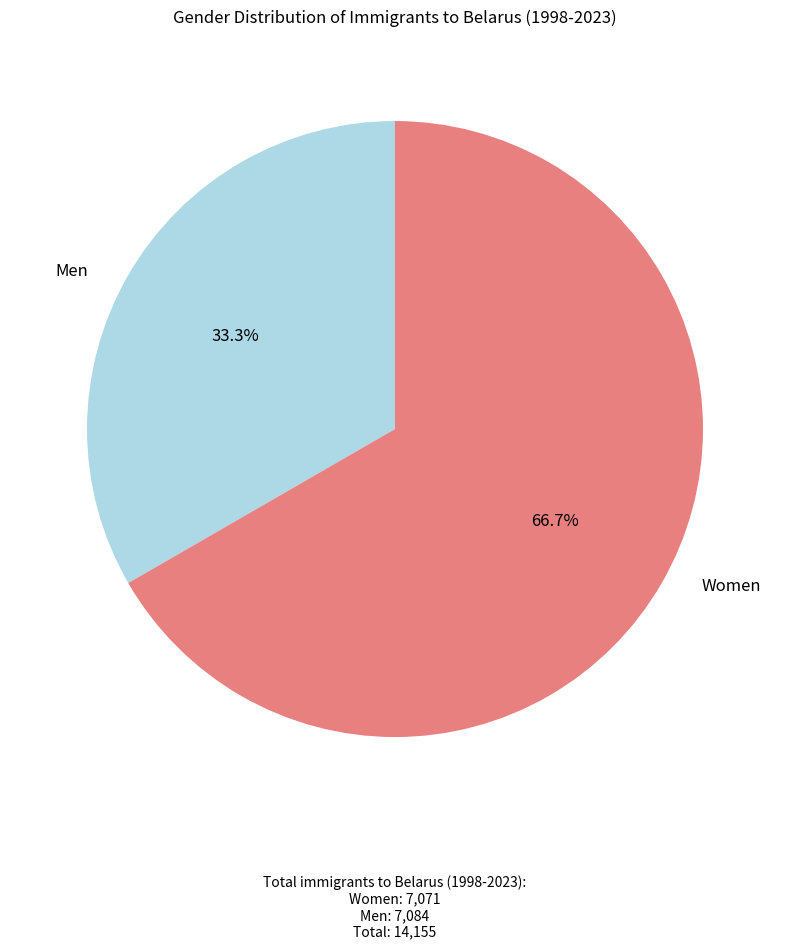

Which category has the biggest portion of the pie?

Women